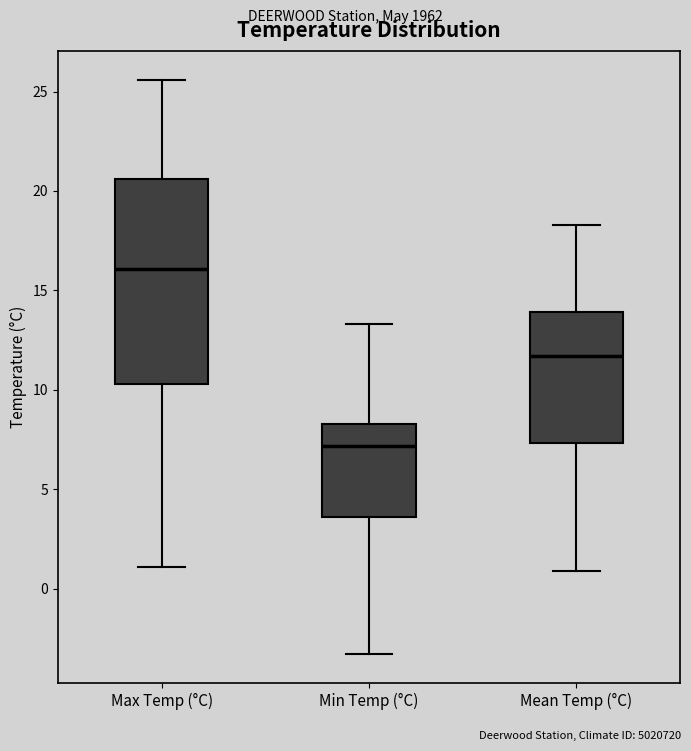

Which box is the tallest, from its lower edge to its upper edge?

Max Temp (°C)